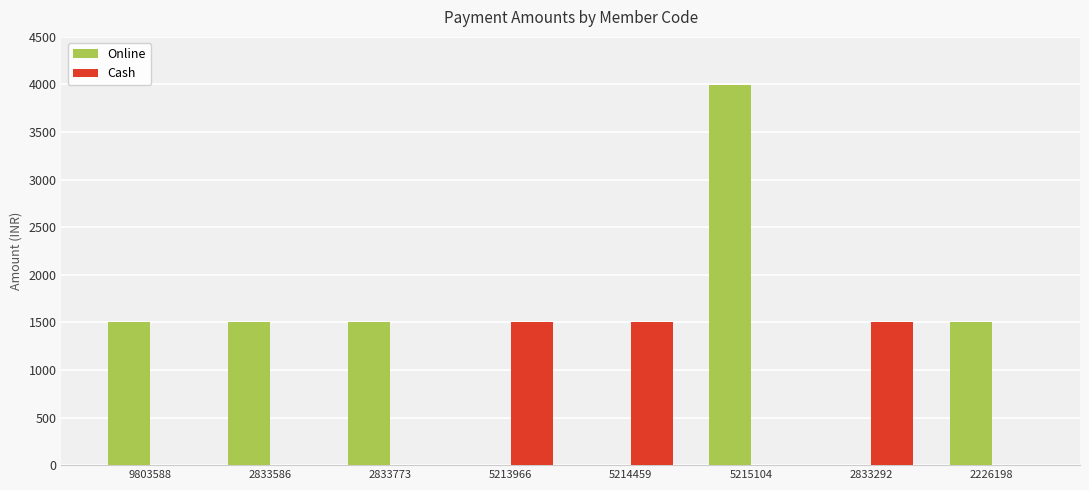

What is the greatest value displayed?

3999